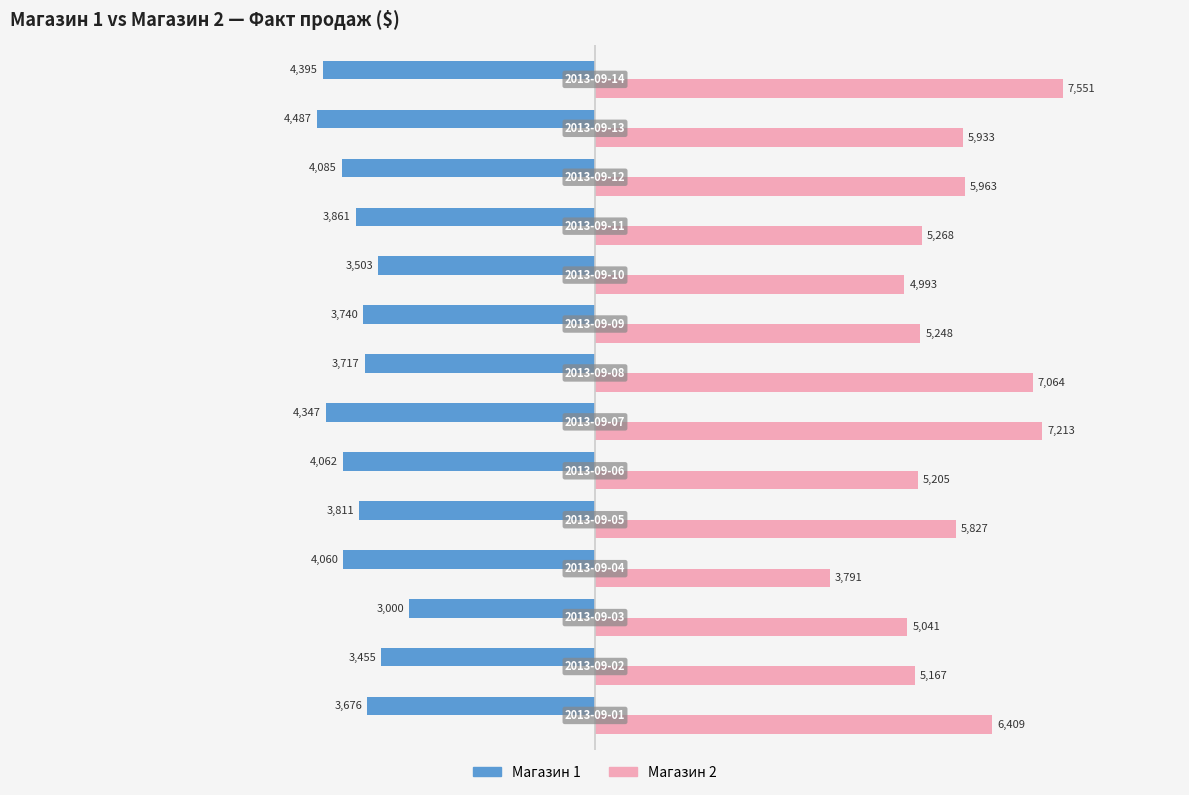

Which series has the largest range (max minus min)?

Магазин 2